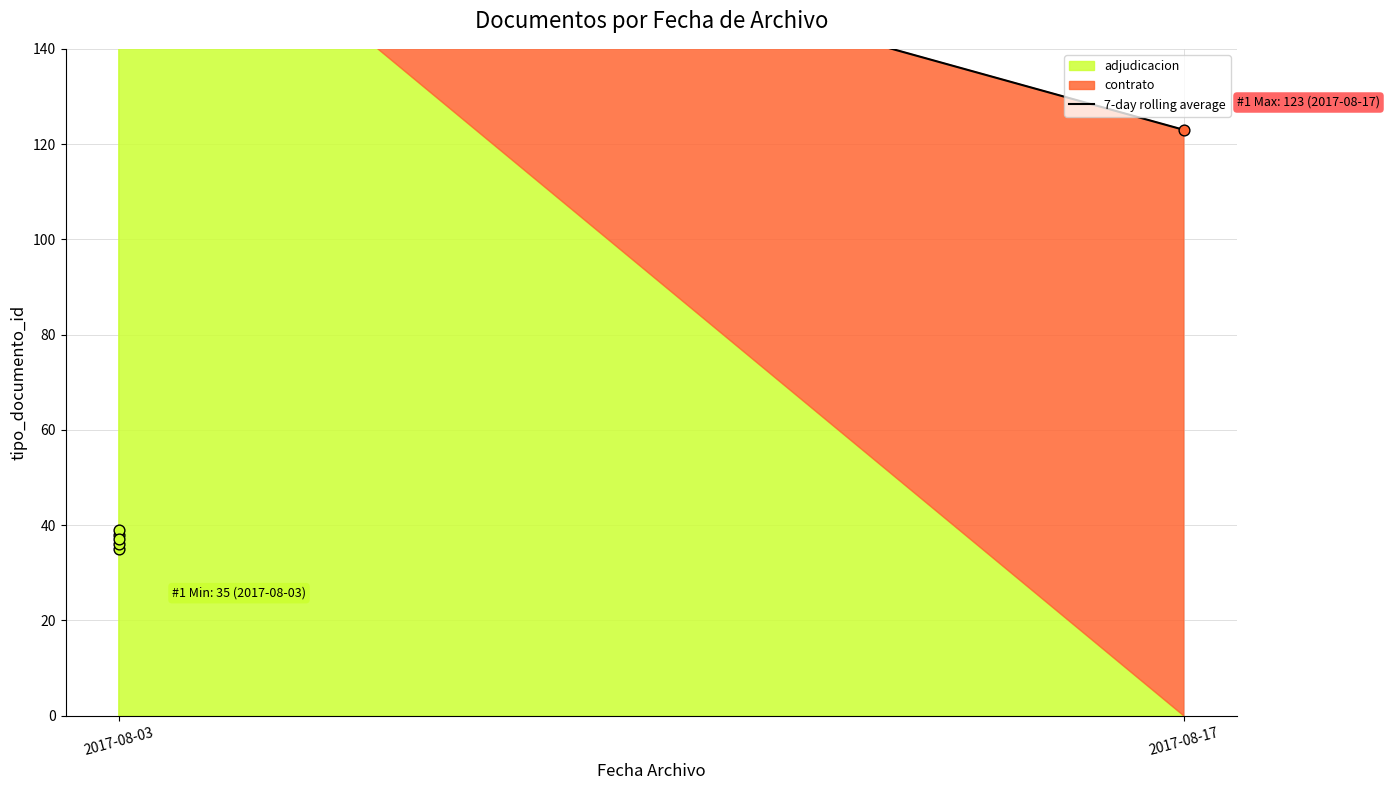

What is the ratio of the value at 2017-08-17 to the value at 2017-08-03?

0.7